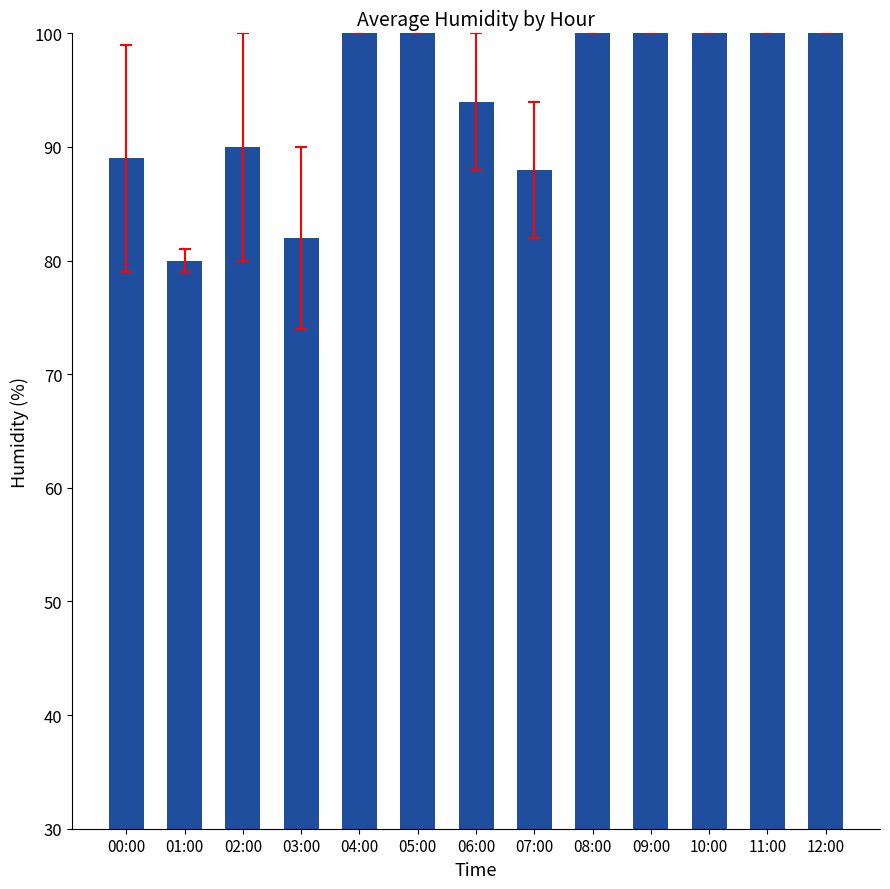

The value at 07:00 is 88. True or false?

True